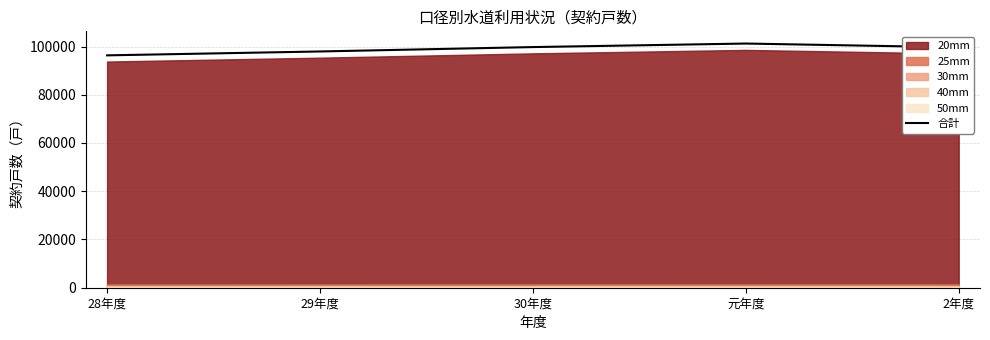

How many values exceed 99670?

2